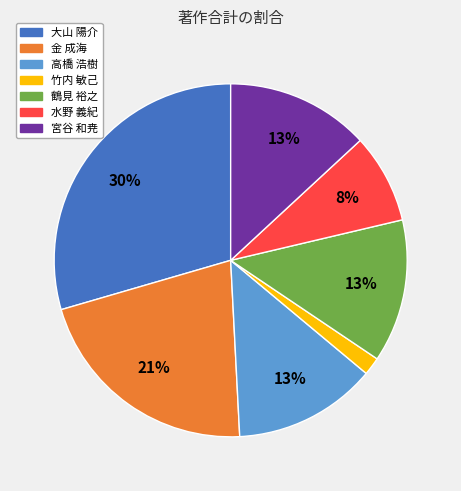

Is there any slice that represents more than half of the pie?

No